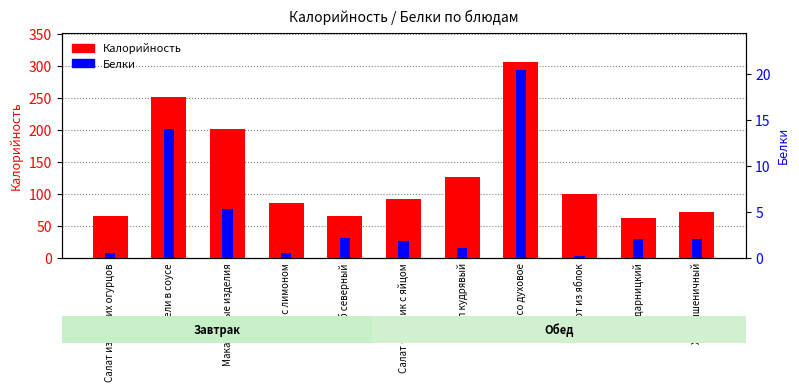

Count the number of data series in this chart.

2